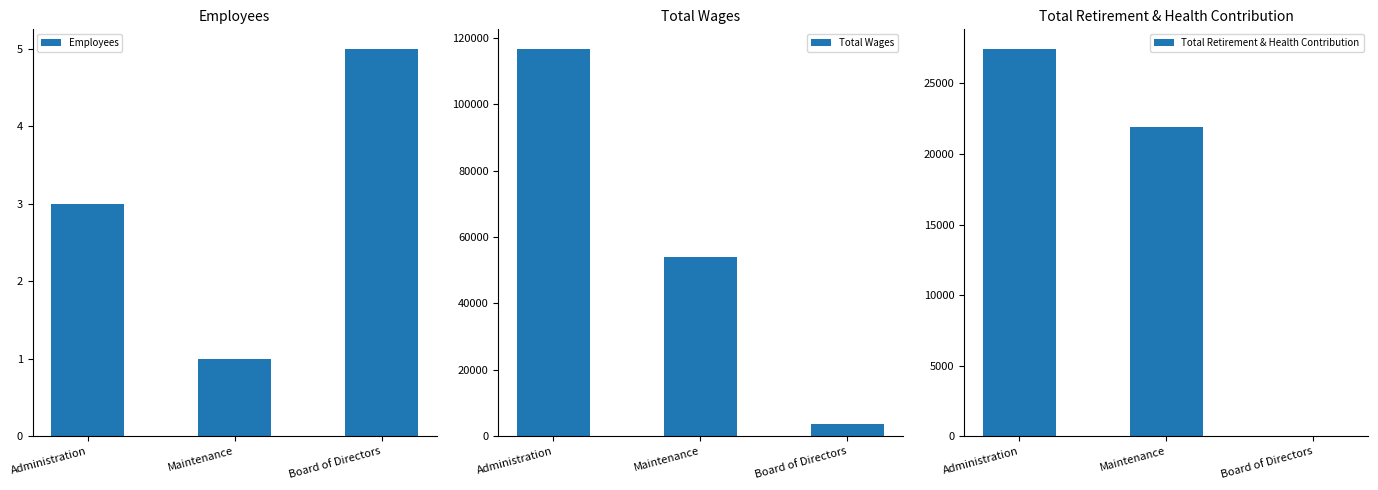

What is the sum of all Total Retirement & Health Contribution values?

49345